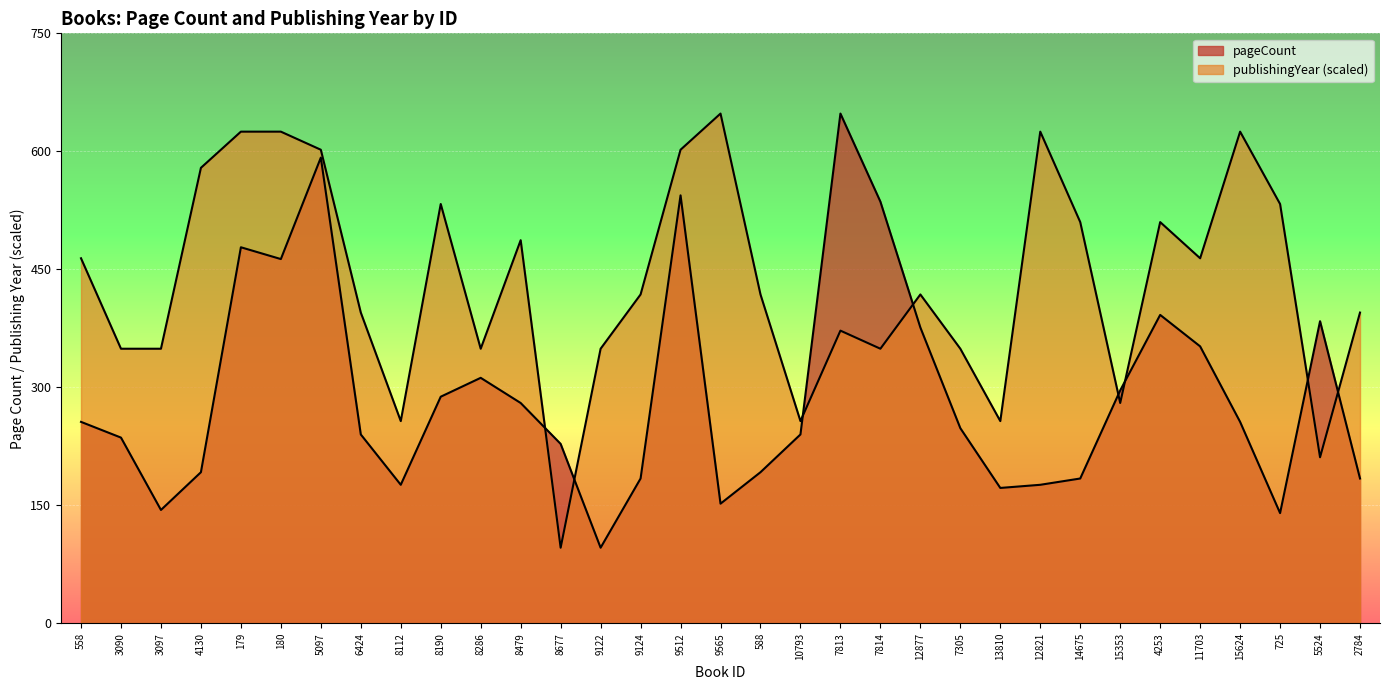

What is the total value across all series at 2784?

579